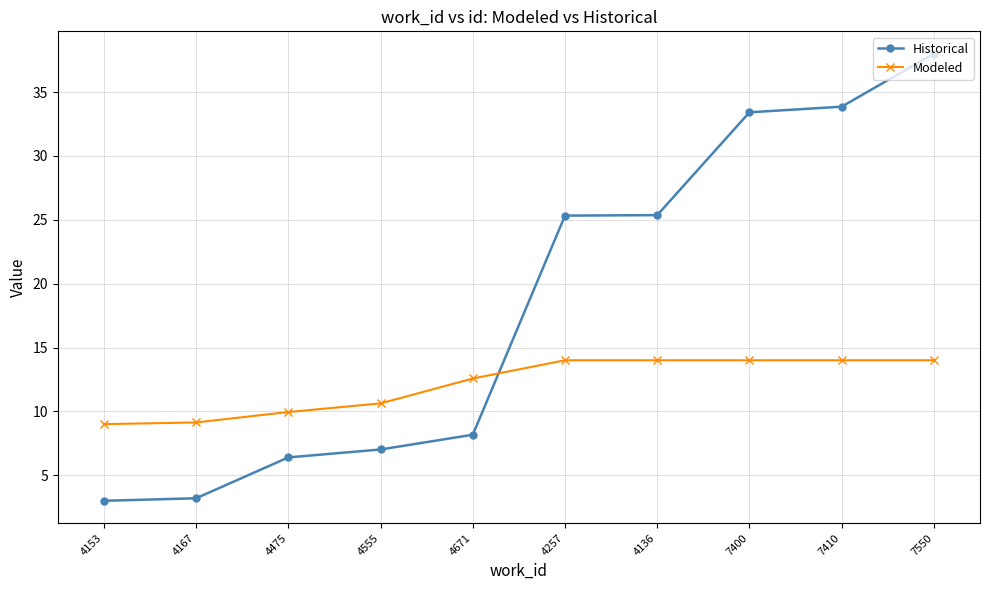

Which series has the widest spread of values?

Historical